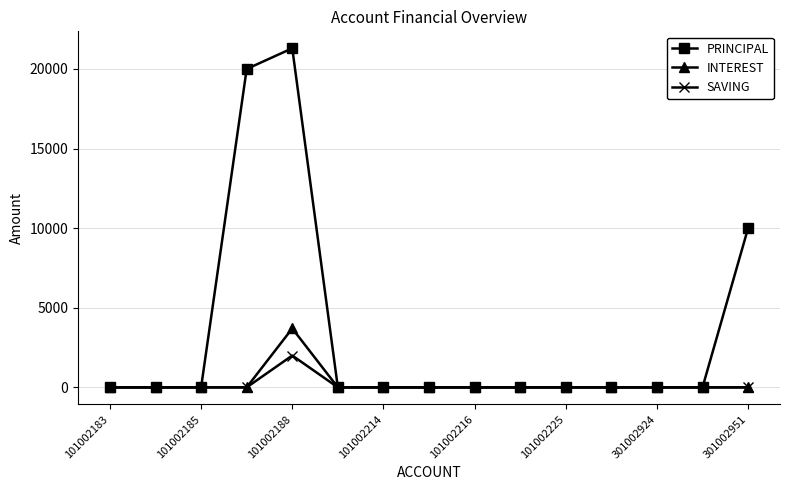

Which series has the widest spread of values?

PRINCIPAL